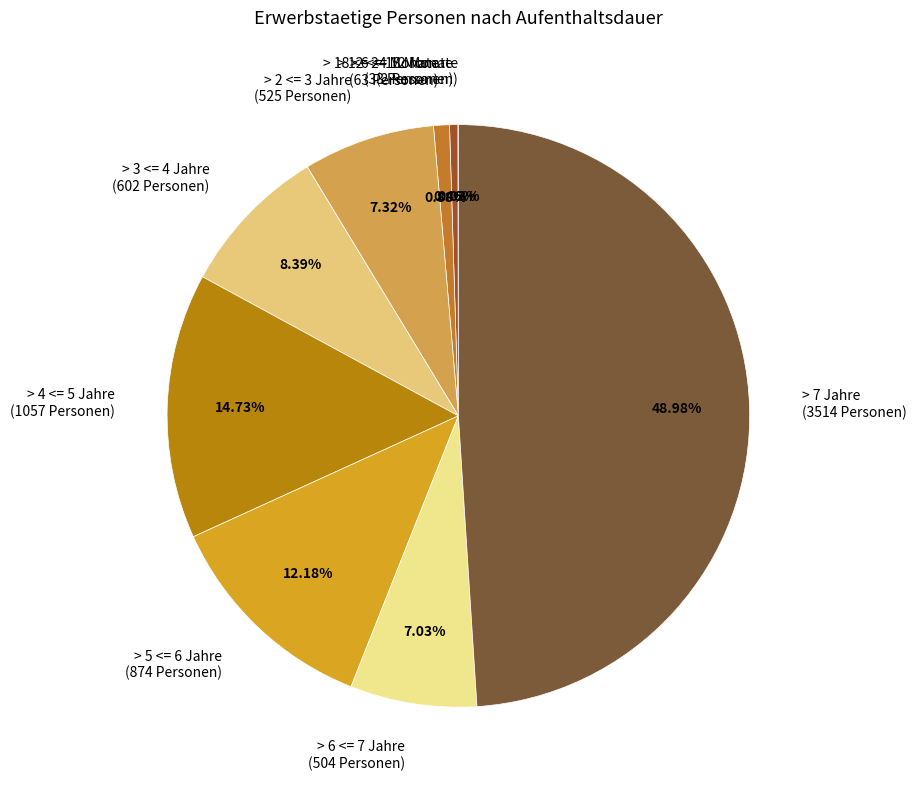

Do > 7 Jahre (3514 Personen) and > 2 <= 3 Jahre (525 Personen) together represent more than half of the pie?

Yes